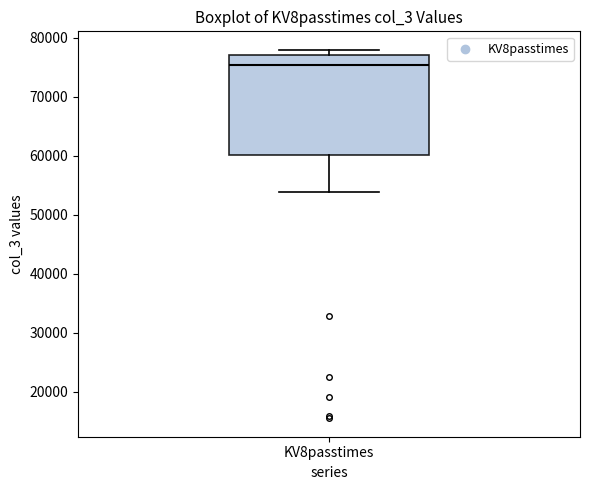

Read this box plot against the y-axis: the position of the median line, the range covered by the box, and the ends of both whiskers. The values are not printed on the chart, so give them approximately, as read against the axis.

median 75000, box 60000 to 77000, whiskers 54000 to 78000